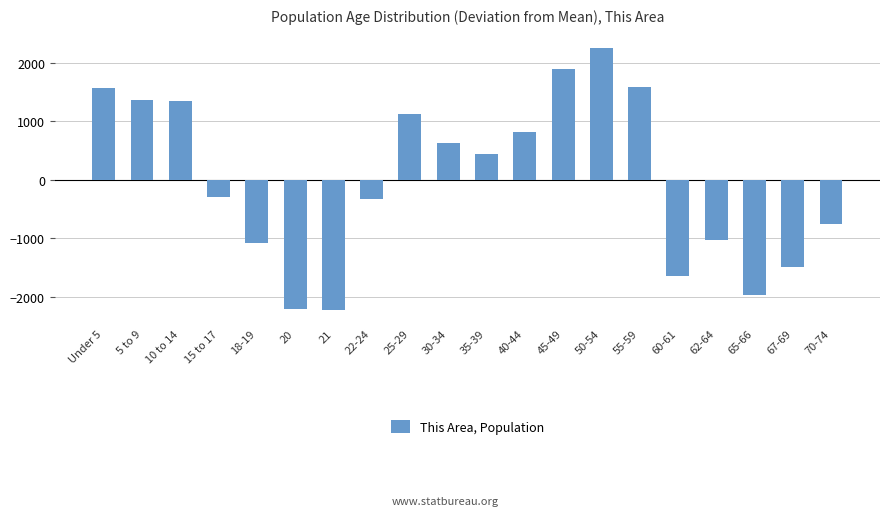

What is the label of the 18th bar from the left?

65-66